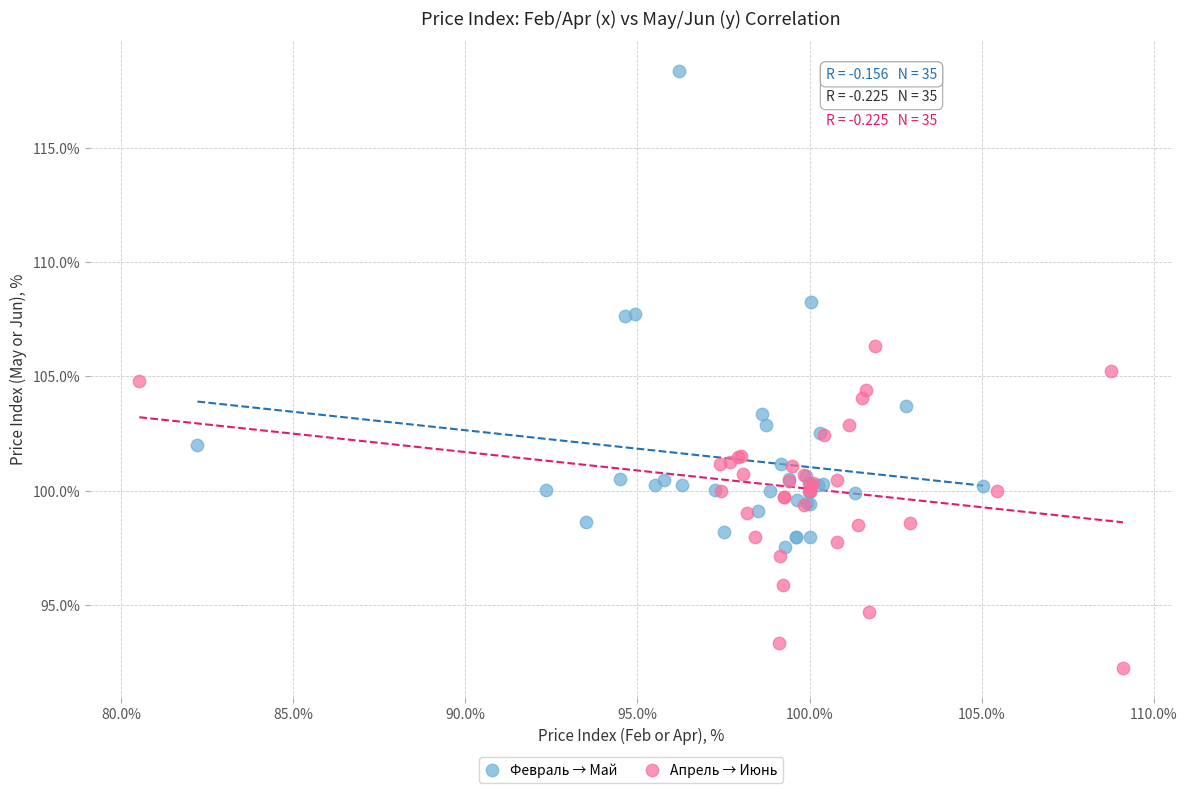

Which series has the largest Y range (max minus min)?

Февраль → Май